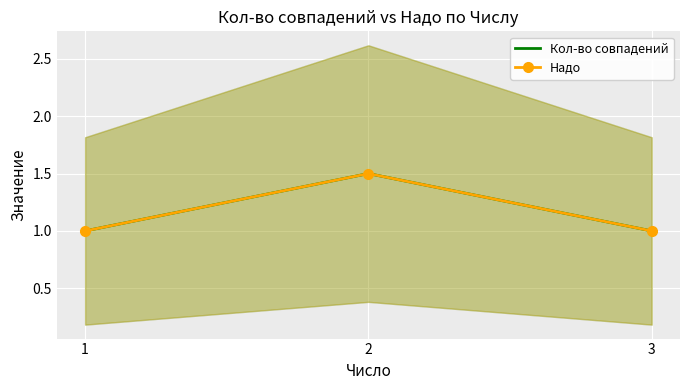

Reading left to right, list all the values displayed in this chart.

Кол-во совпадений: 1.0	1.5	1.0
Надо: 1.0	1.5	1.0